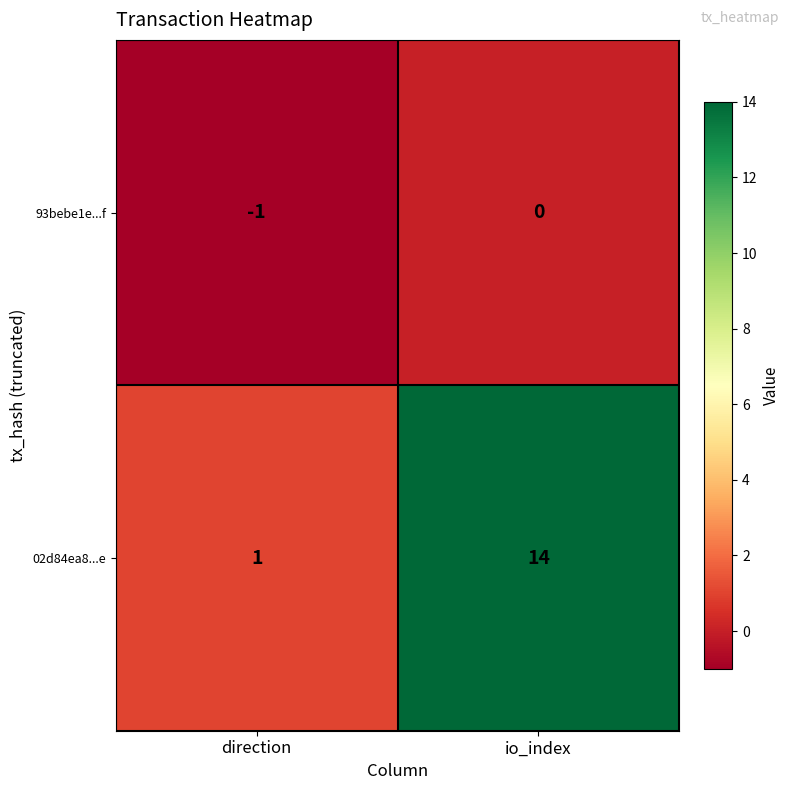

True or false: 02d84ea8...e has a value of 14 at io_index.

True